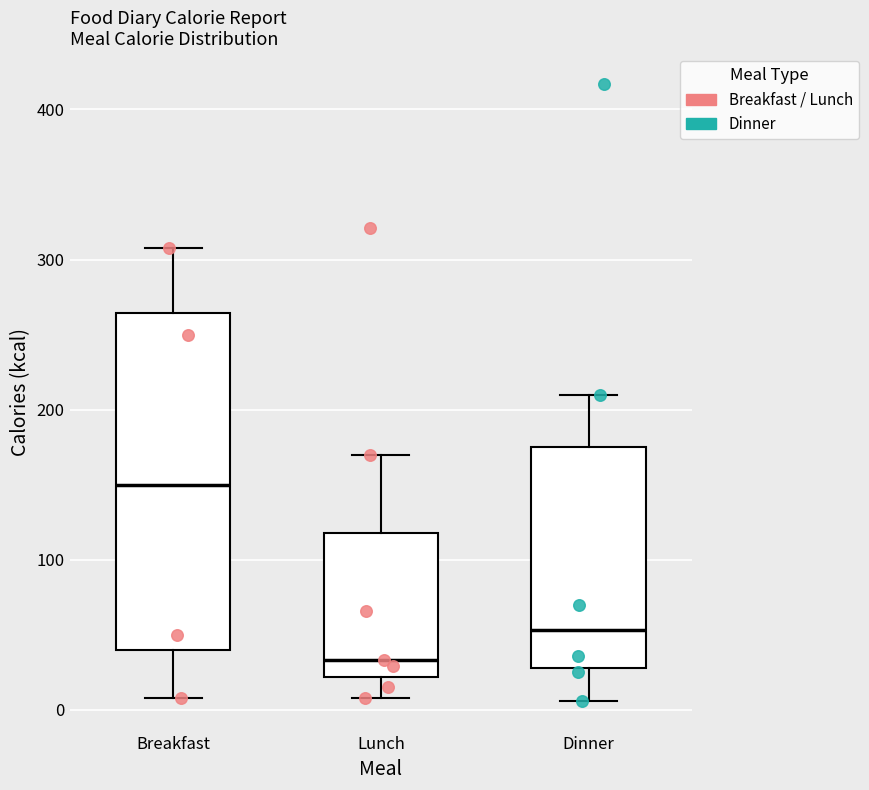

Reading left to right, transcribe this box plot: for each box, give where its median line is, the range the box spans, and where its two whiskers end, as read against the y-axis. The values are not printed on the chart, so give them approximately, as read against the axis.

Breakfast: median 150, box 40 to 260, whiskers 10 to 310
Lunch: median 30, box 20 to 120, whiskers 10 to 170
Dinner: median 50, box 30 to 180, whiskers 10 to 210